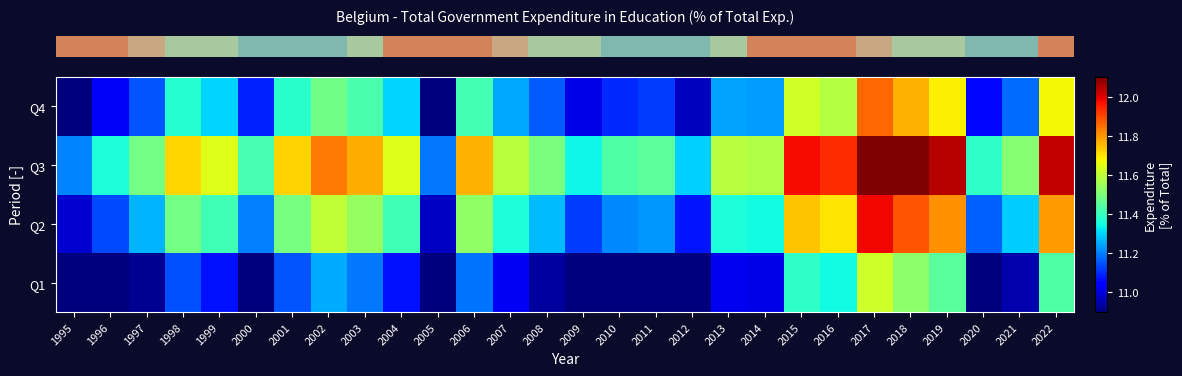

How many data points does each series have?

28